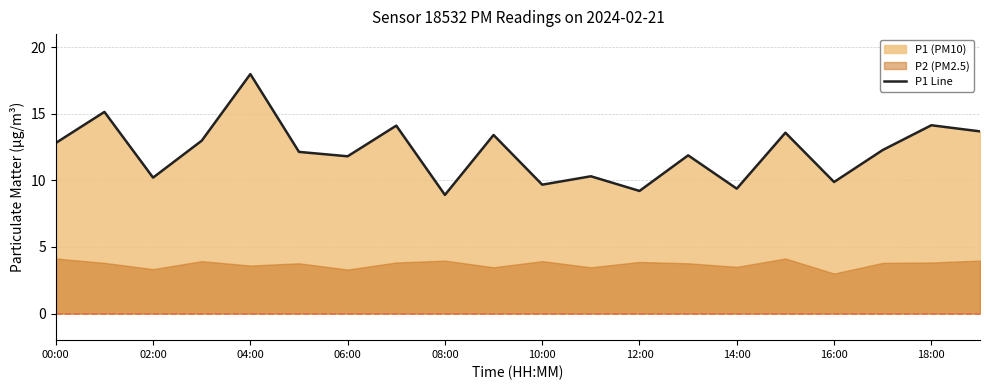

The P1 Line series shows 10.2 at 02:00. True or false?

True